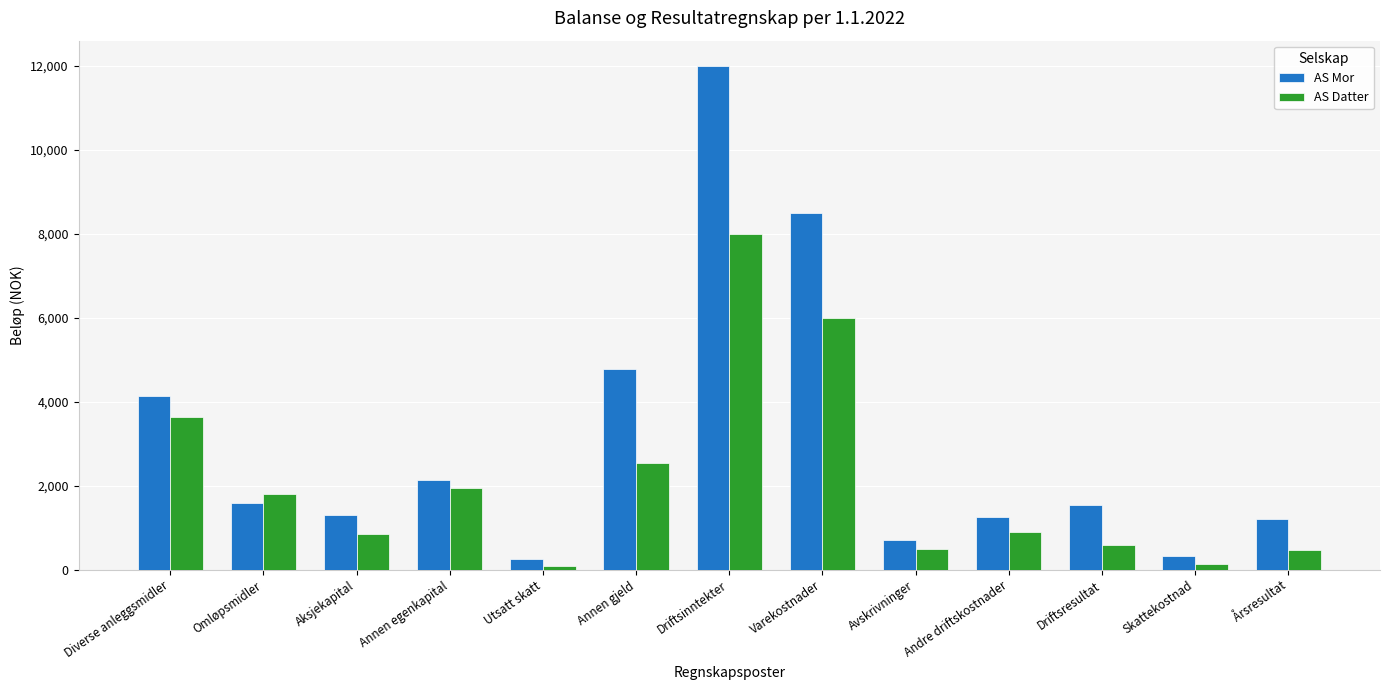

Rank the series by their average value, from lowest to highest.

AS Datter, AS Mor